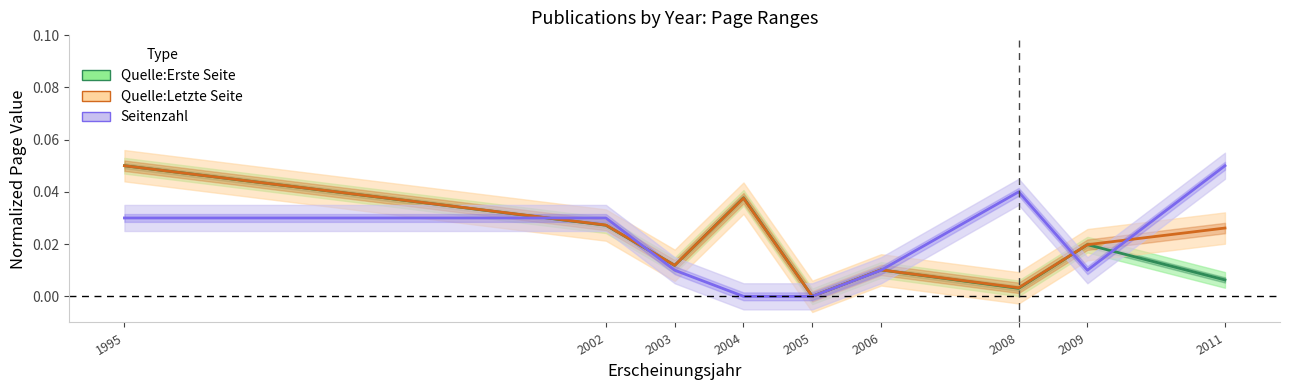

What is the sum of all Seitenzahl values?

0.2